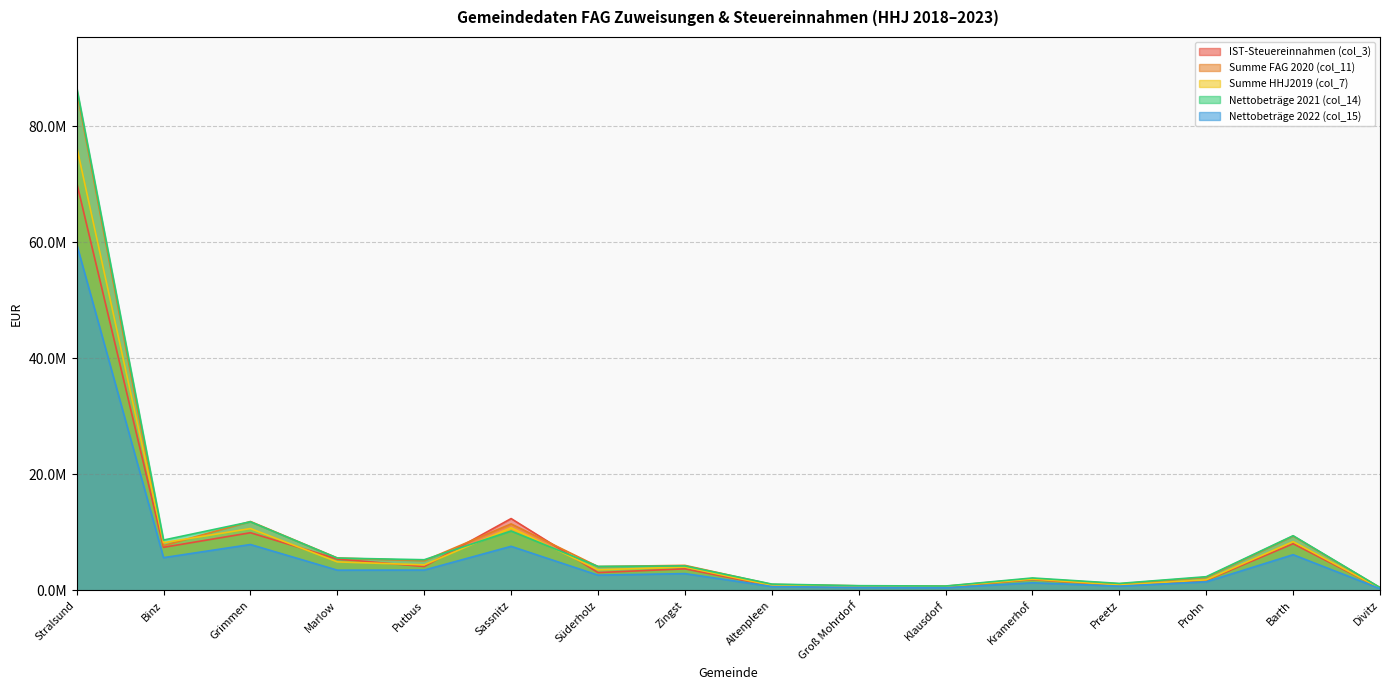

What position from the right is Kramerhof?

5